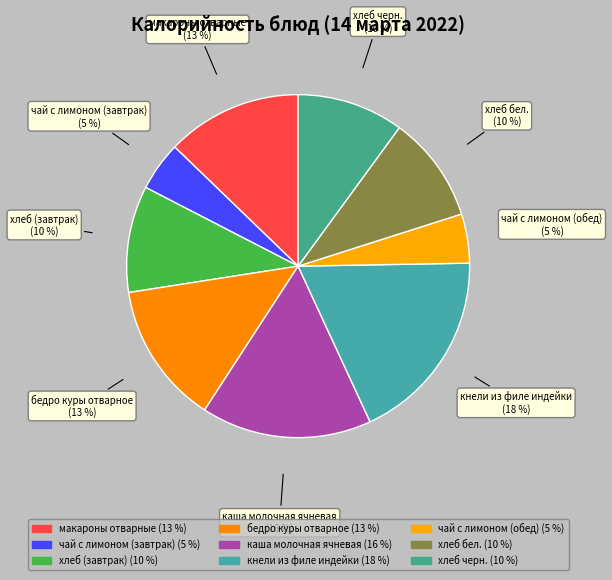

Rank the categories by value from highest to lowest.

кнели из филе индейки, каша молочная ячневая, бедро куры отварное, макароны отварные, хлеб (завтрак), хлеб бел., хлеб черн., чай с лимоном (завтрак), чай с лимоном (обед)